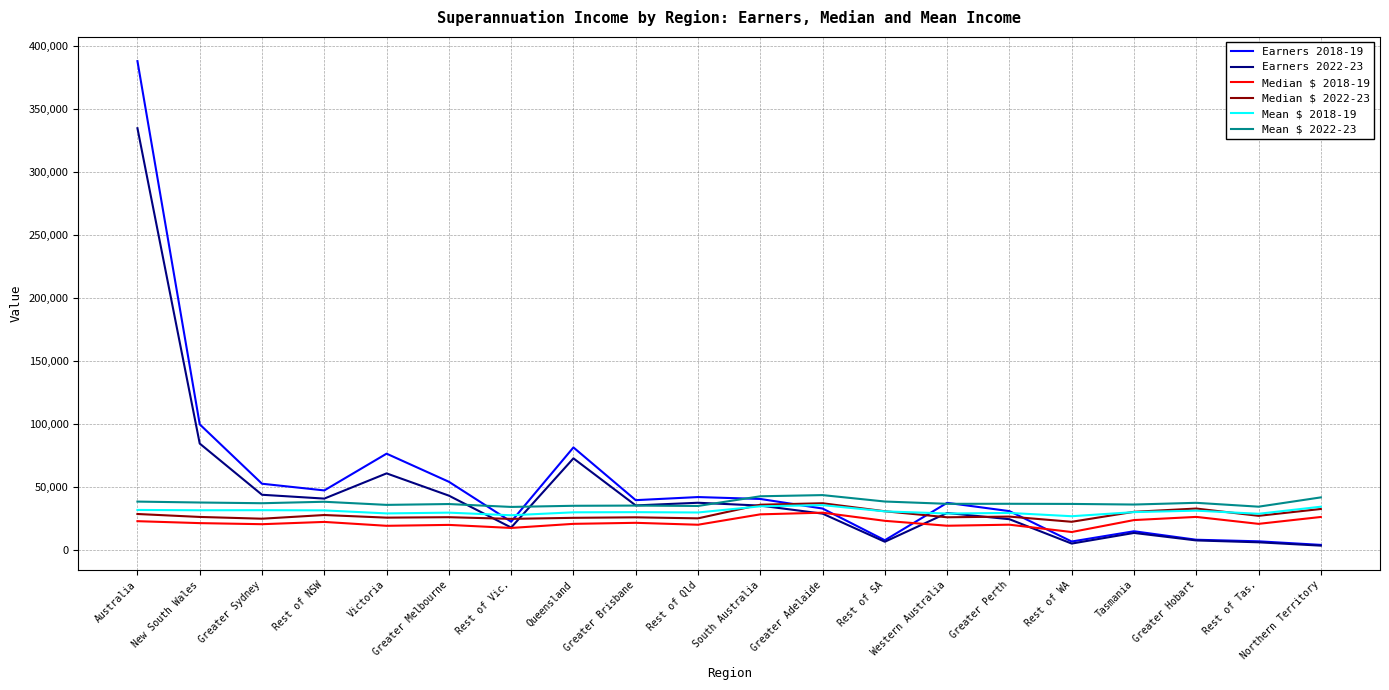

The Mean $ 2022-23 series shows 8977 at Greater Adelaide. True or false?

False